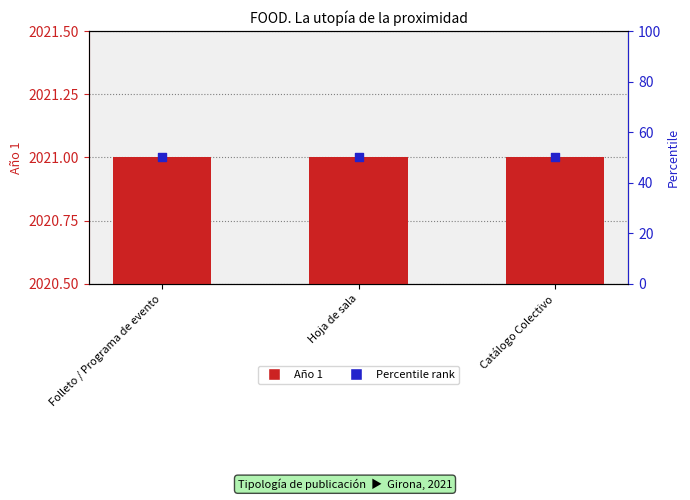

What are all the series names shown in the legend?

Año 1, Percentile rank